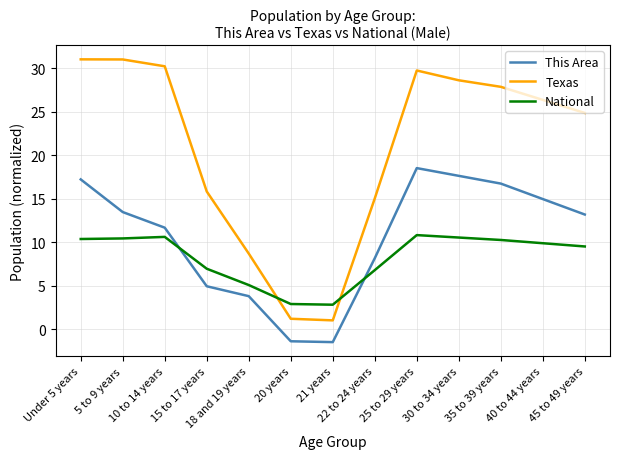

How many lines are shown in the chart?

3